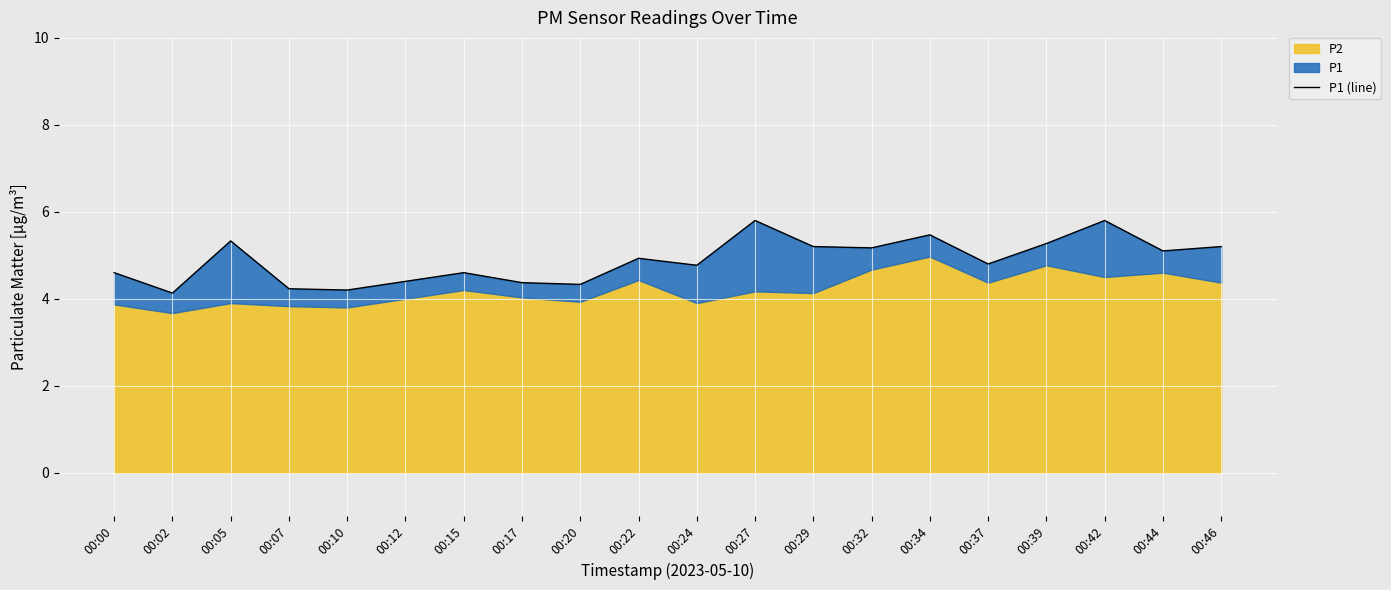

List the labels in order of value, smallest first.

00:02, 00:10, 00:07, 00:20, 00:17, 00:12, 00:00, 00:15, 00:24, 00:37, 00:22, 00:44, 00:32, 00:29, 00:46, 00:39, 00:05, 00:34, 00:27, 00:42